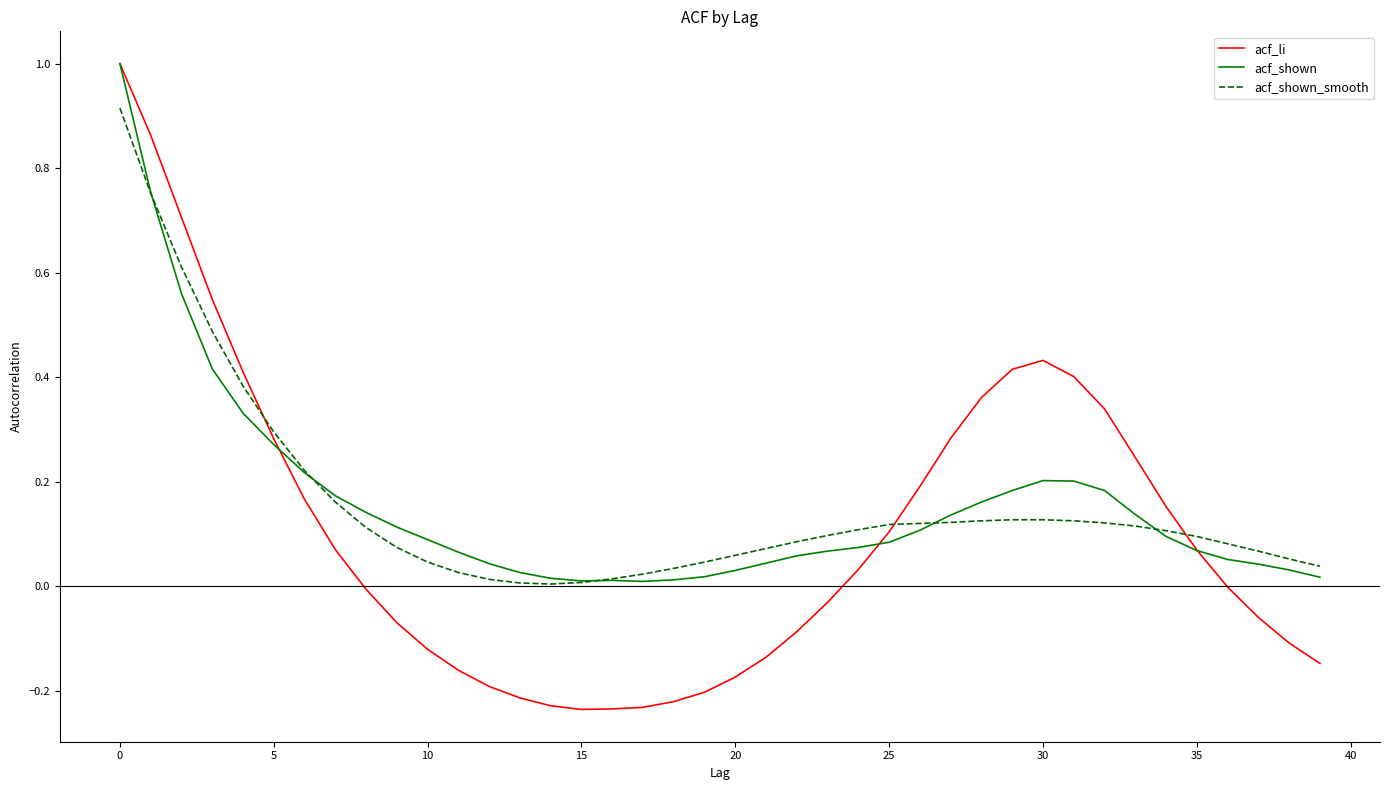

Which series has the largest range (max minus min)?

acf_li